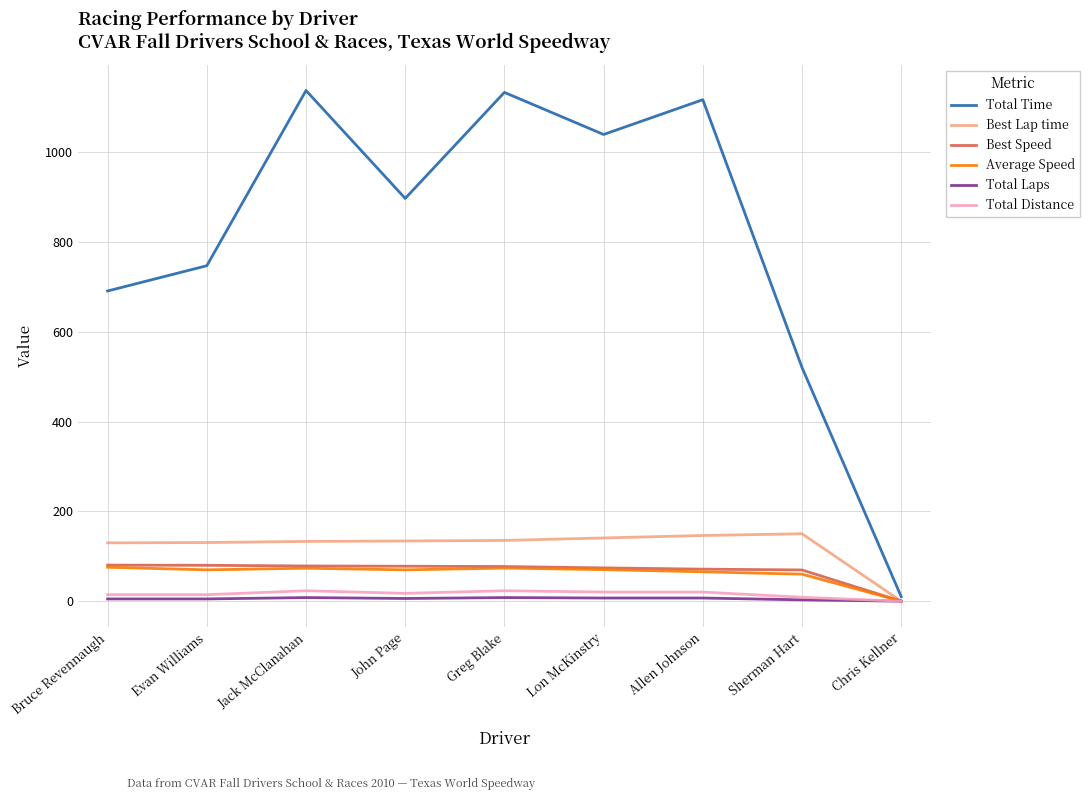

Between Greg Blake and Lon McKinstry, which series saw the biggest shift?

Total Time